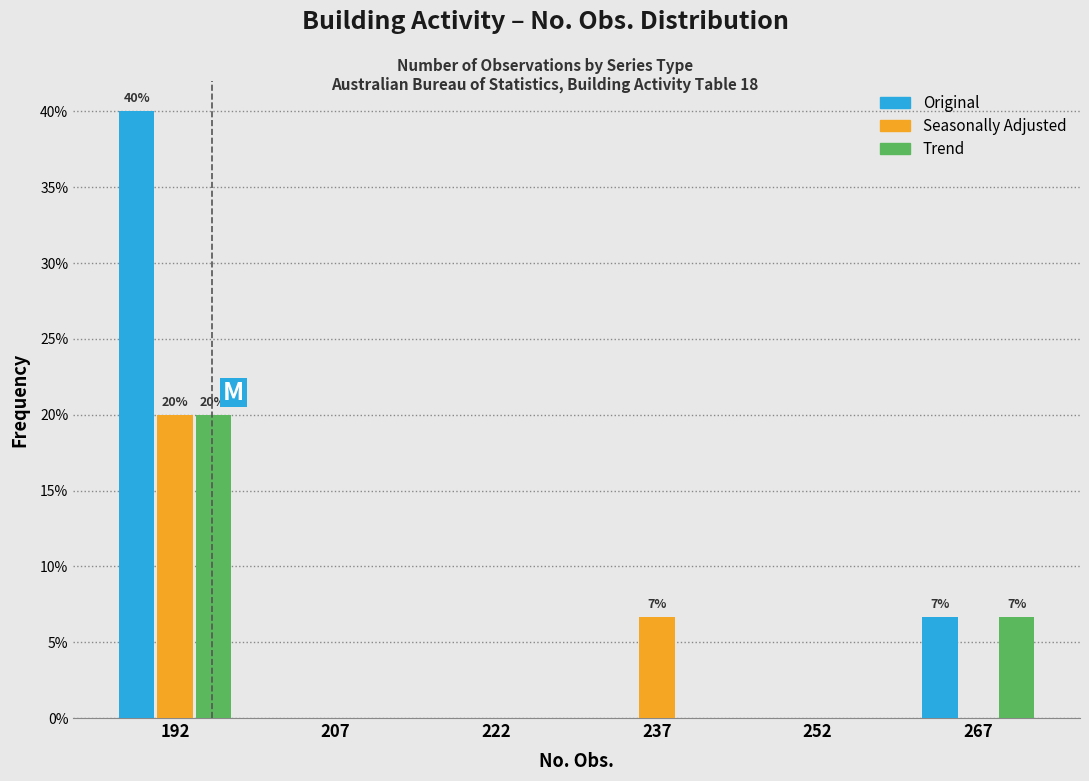

In the Seasonally Adjusted series, which range on the x-axis has the tallest bar?

185 to 200